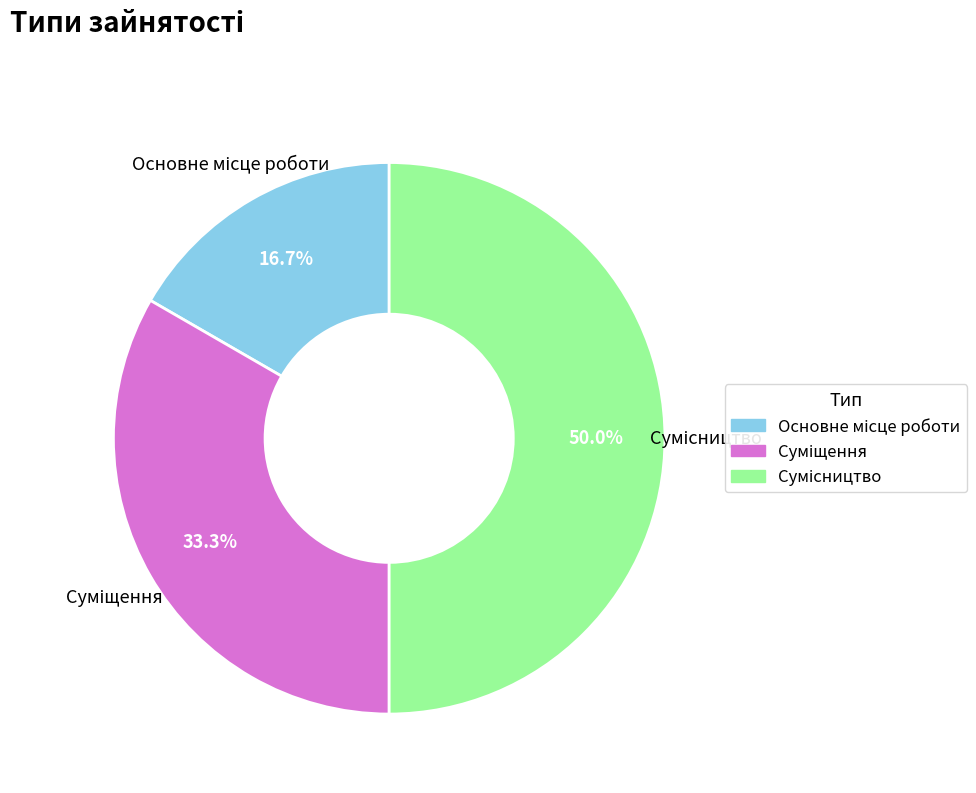

To the nearest percent, what is the difference between the Суміщення and Сумісництво slice percentages?

17%